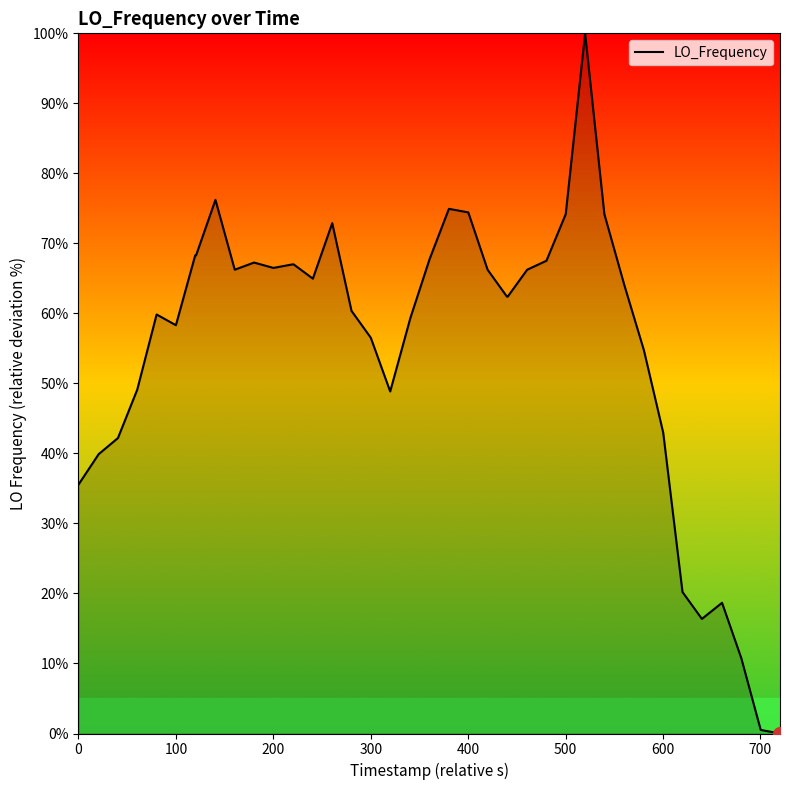

True or false: there are more than 0 points higher than both neighbors.

True